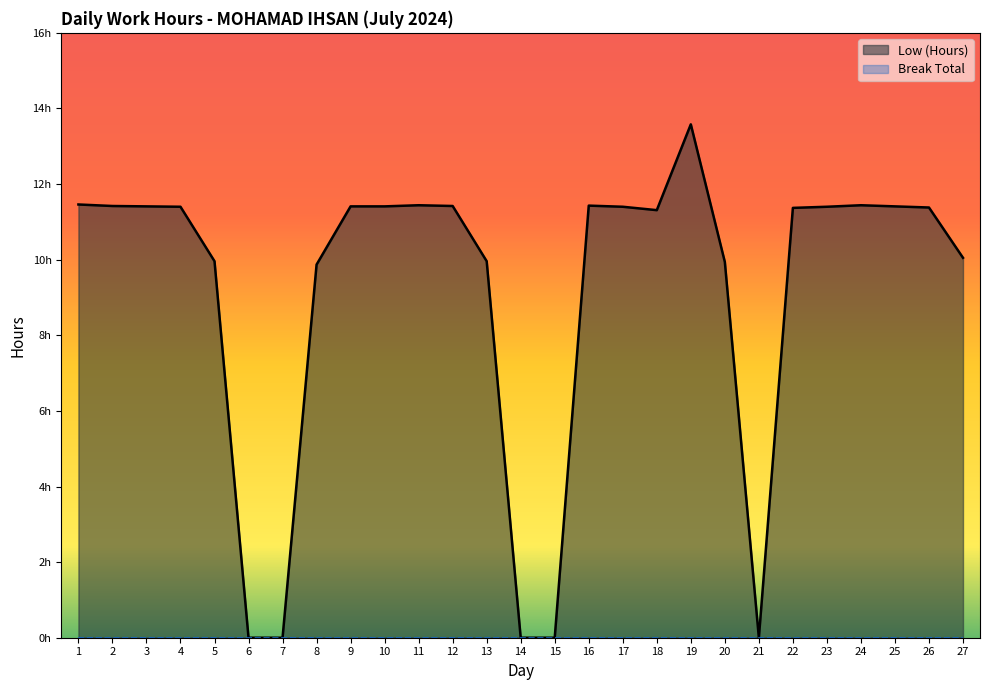

List the labels in order of value, smallest first.

6, 7, 14, 15, 21, 8, 20, 5, 13, 27, 18, 22, 26, 4, 17, 23, 3, 9, 10, 25, 2, 12, 16, 11, 24, 1, 19